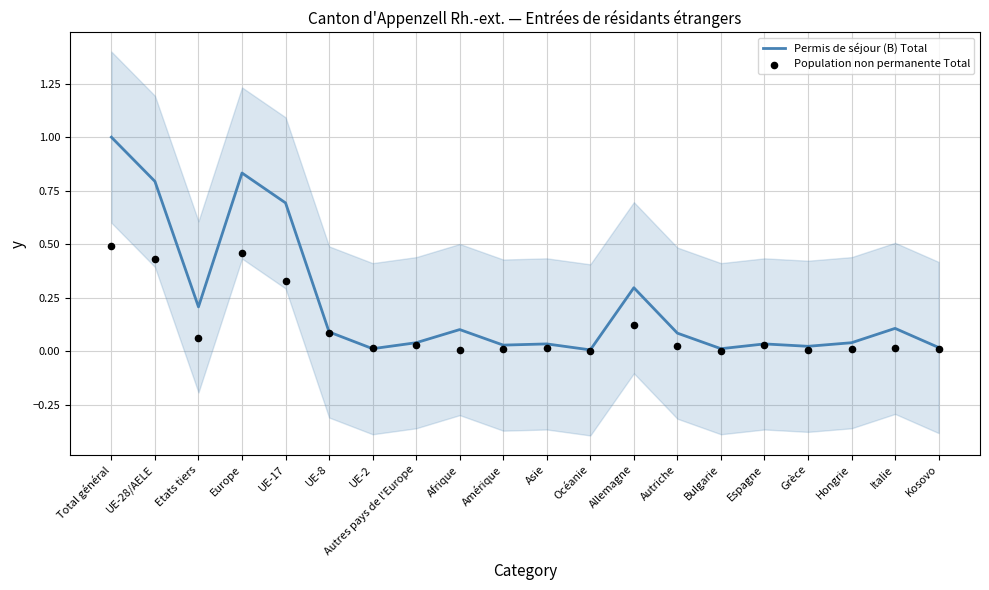

Is the value of Permis de séjour (B) Total at Grèce greater than the value of Population non permanente Total at UE-28/AELE?

No